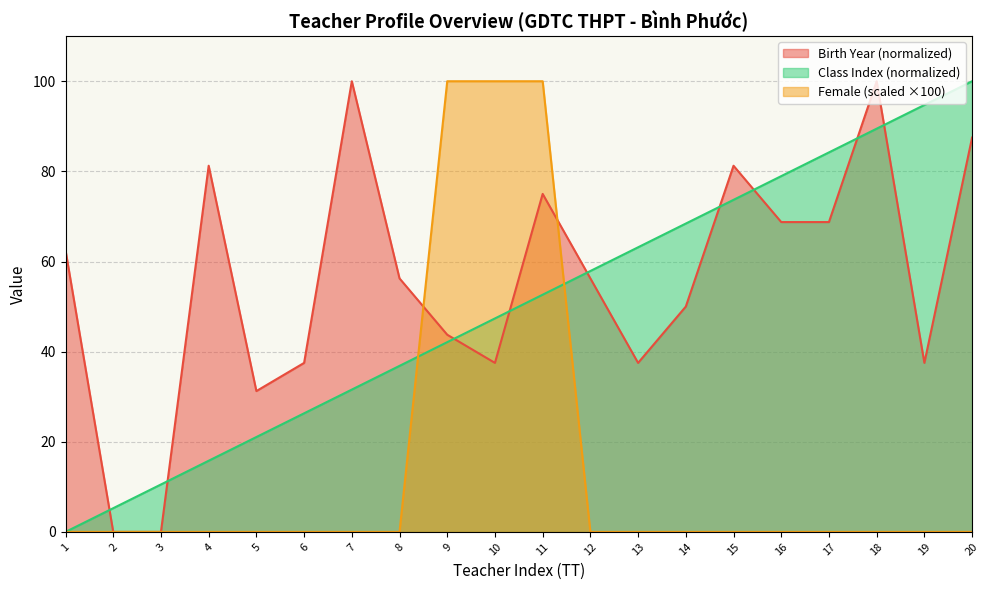

Count the number of categories in the chart.

20